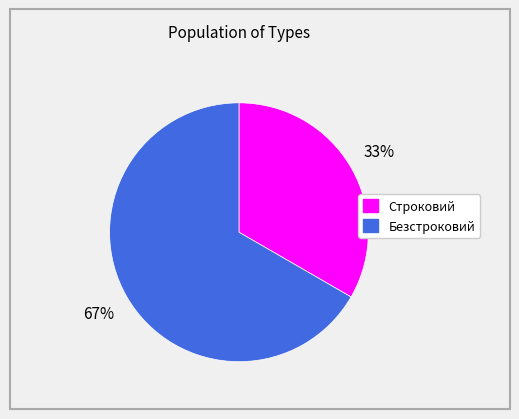

How many slices are in this pie chart?

2